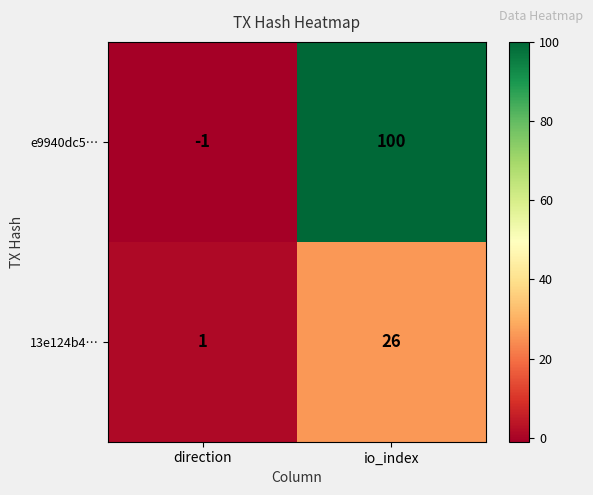

What is the difference between the e9940dc5… values at direction and io_index?

101